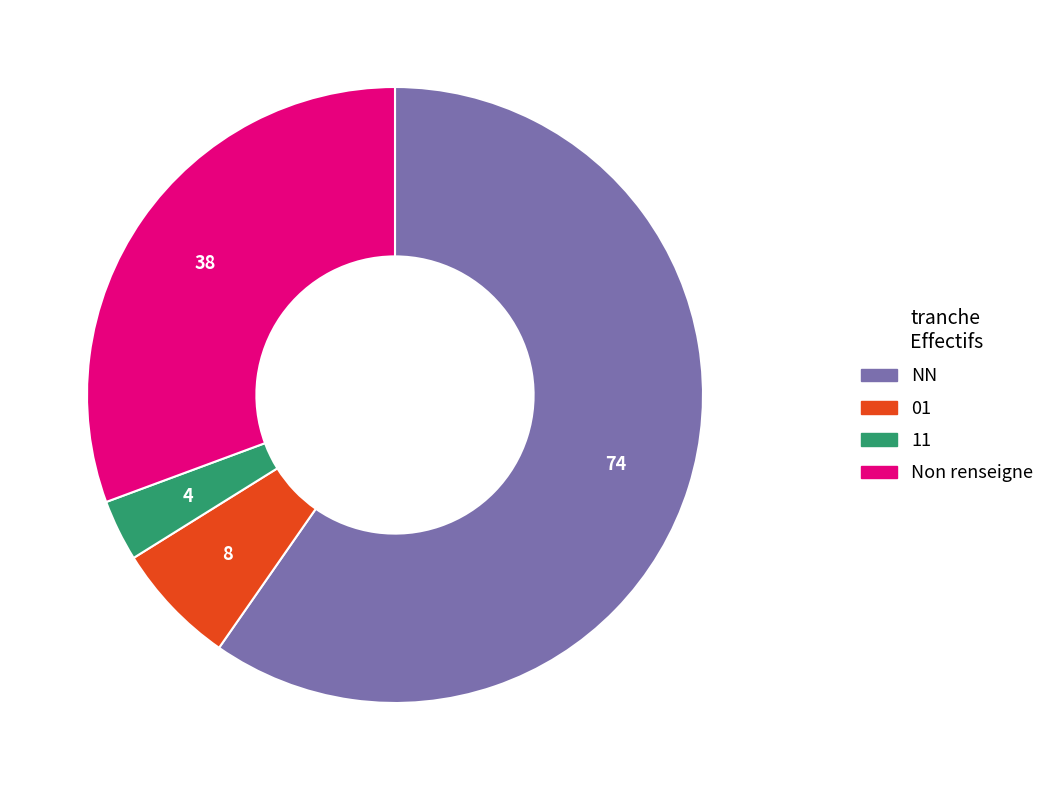

Does any single category account for the majority?

Yes